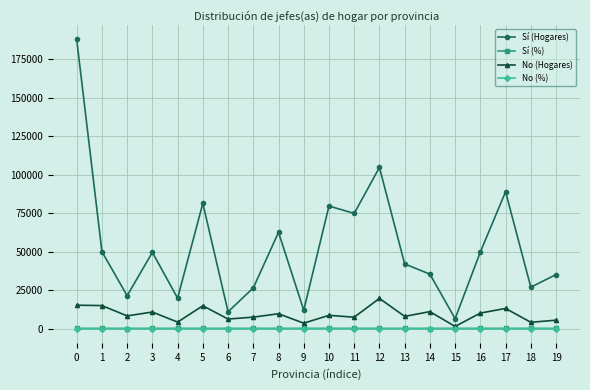

The Sí (%) series shows 72.1 at 2. True or false?

True